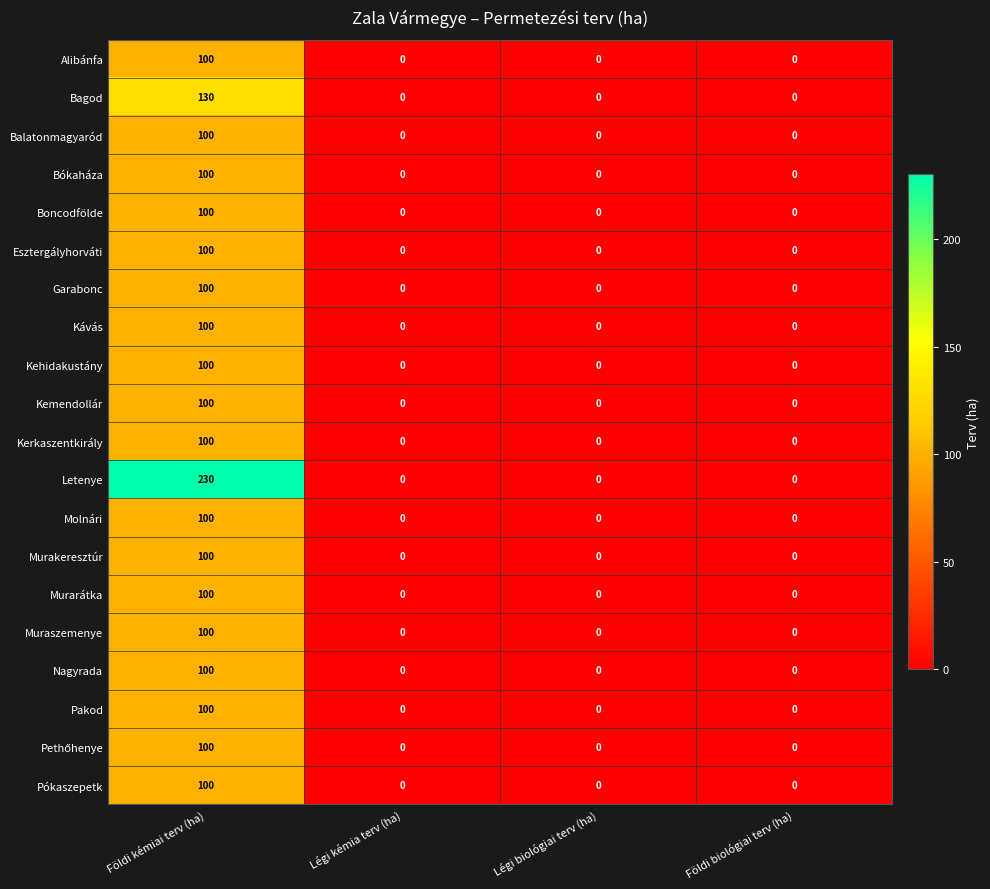

Which series has the largest total across all categories?

Letenye